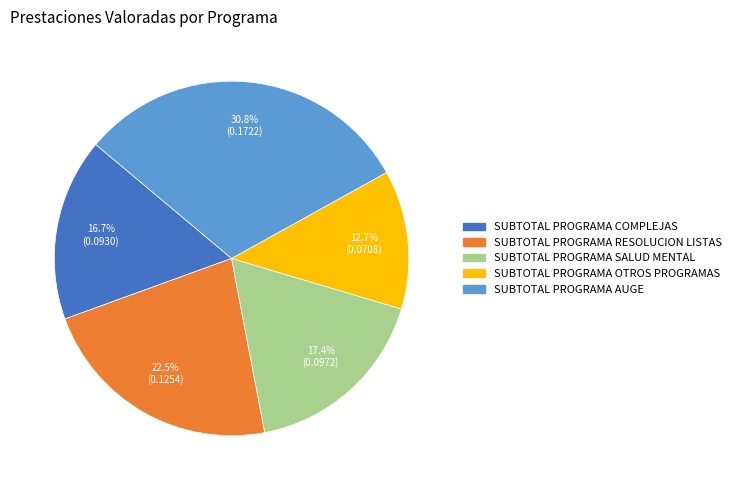

Between SUBTOTAL PROGRAMA OTROS PROGRAMAS and SUBTOTAL PROGRAMA SALUD MENTAL, which is larger?

SUBTOTAL PROGRAMA SALUD MENTAL